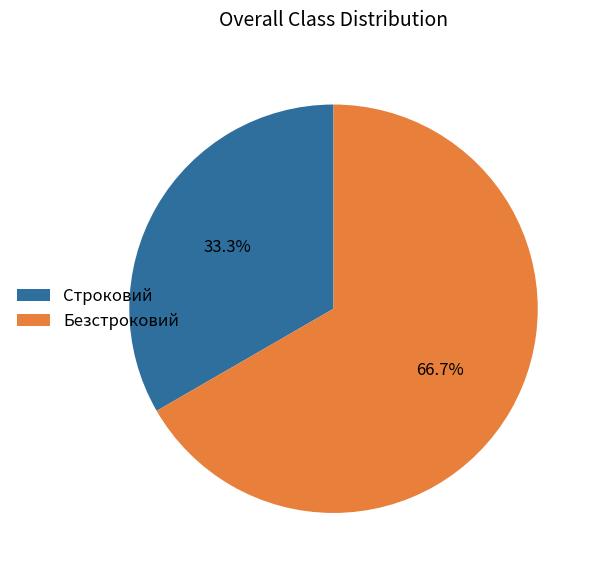

Which category accounts for the majority?

Безстроковий